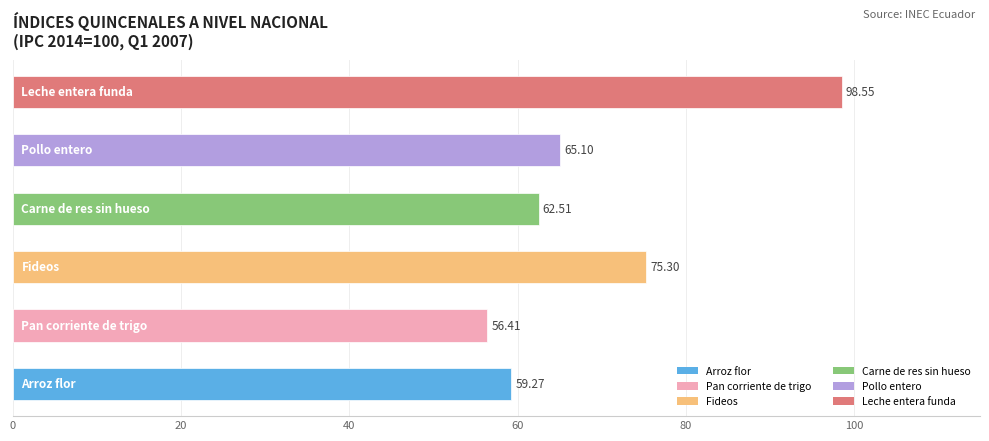

What is the minimum value shown in the chart?

56.4